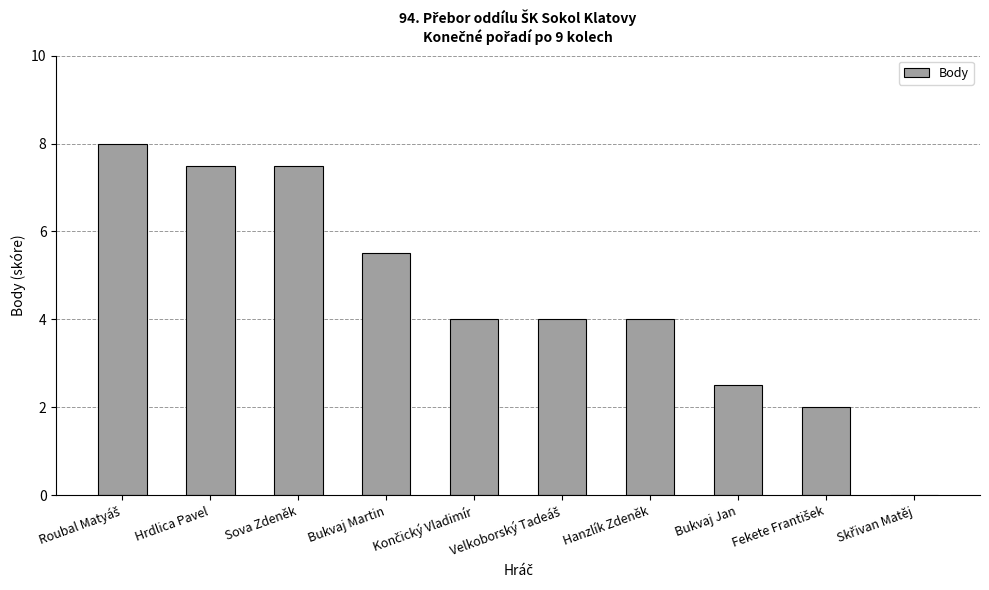

Count the number of data series in this chart.

1